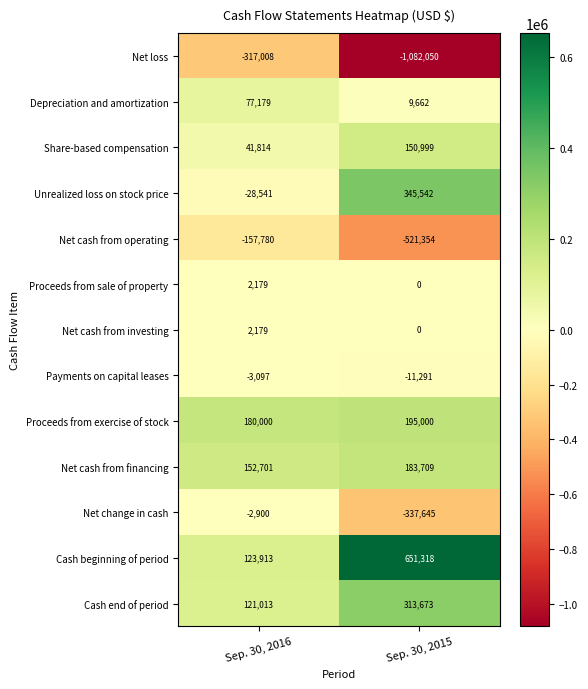

Rank the categories by Proceeds from exercise of stock value from highest to lowest.

Sep. 30, 2015, Sep. 30, 2016